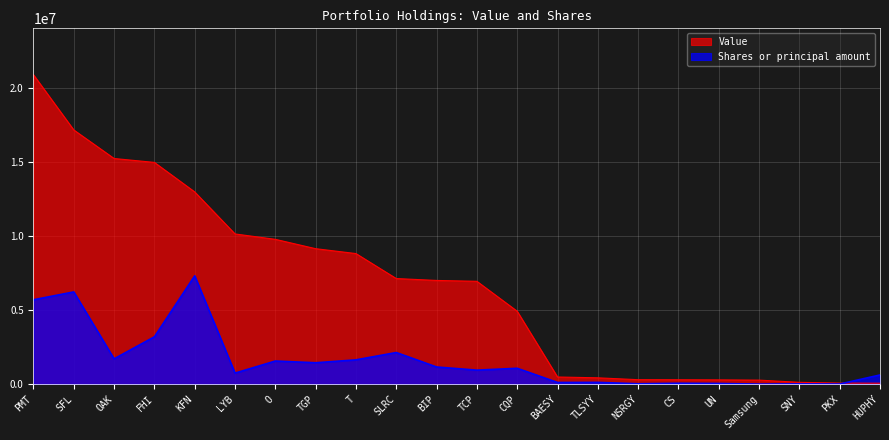

At which label does Shares or principal amount first exceed 1069293?

PMT